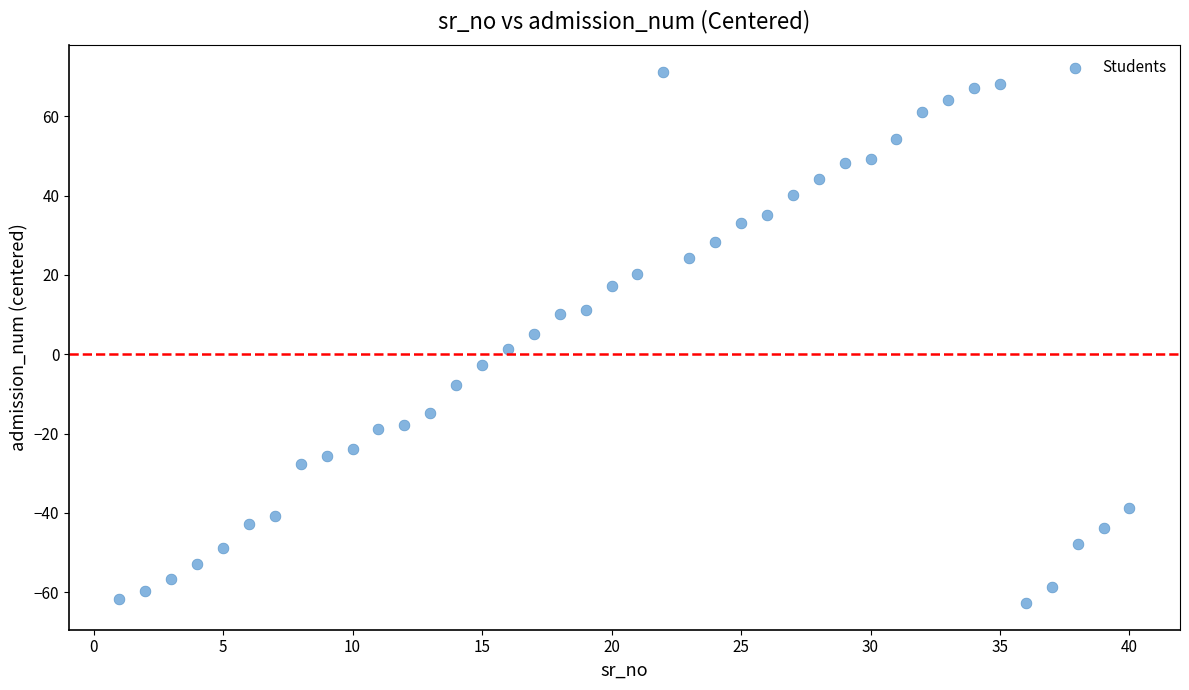

What is the range of X values (max minus min)?

39.0